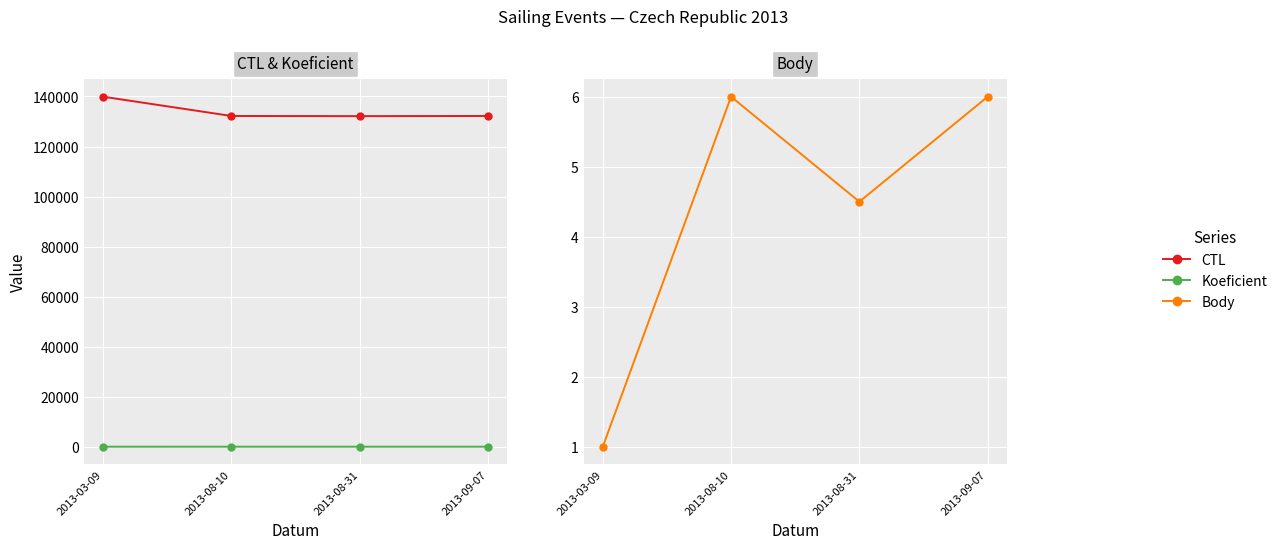

What value does the Koeficient series have at 2013-09-07?

4.0